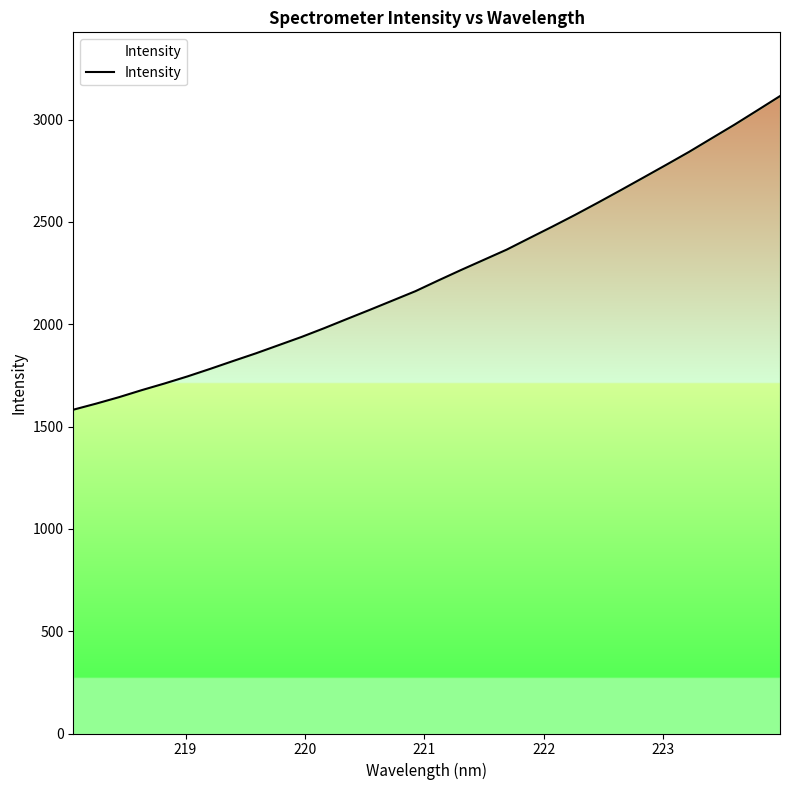

What is the greatest value displayed?

3115.2